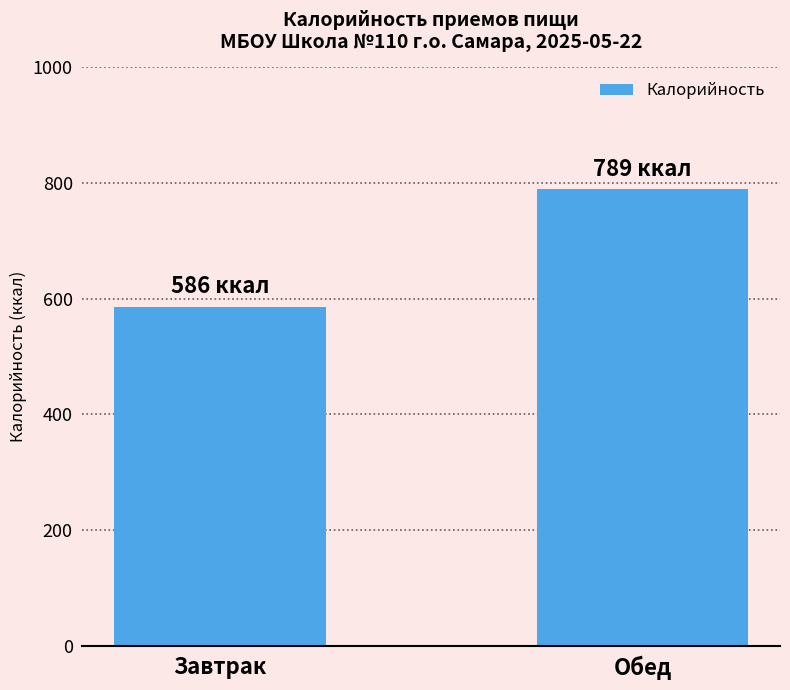

True or false: the data shows 789 at Обед.

True